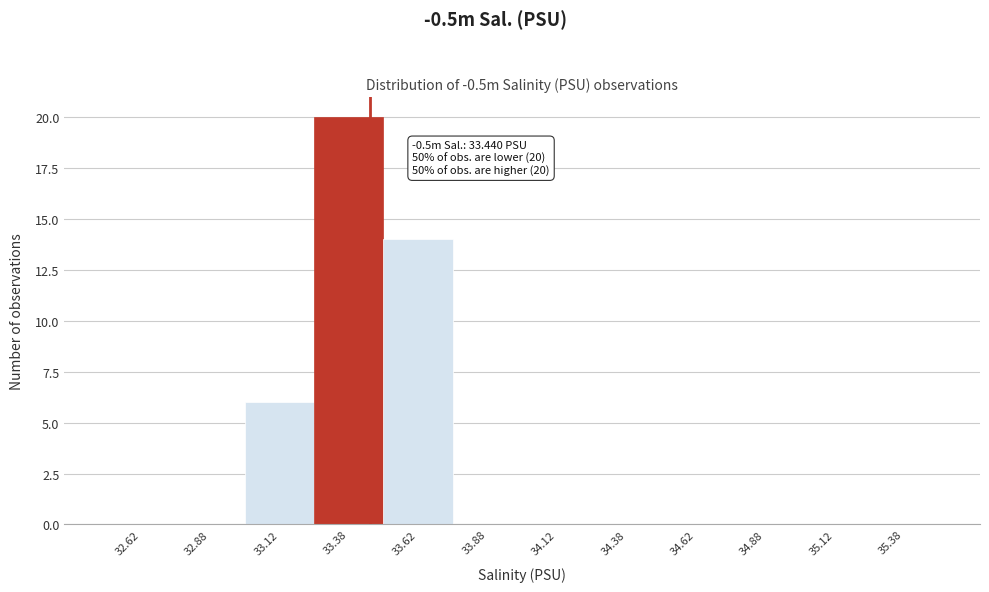

Over which range of the x-axis is the bar tallest?

33.25 to 33.50